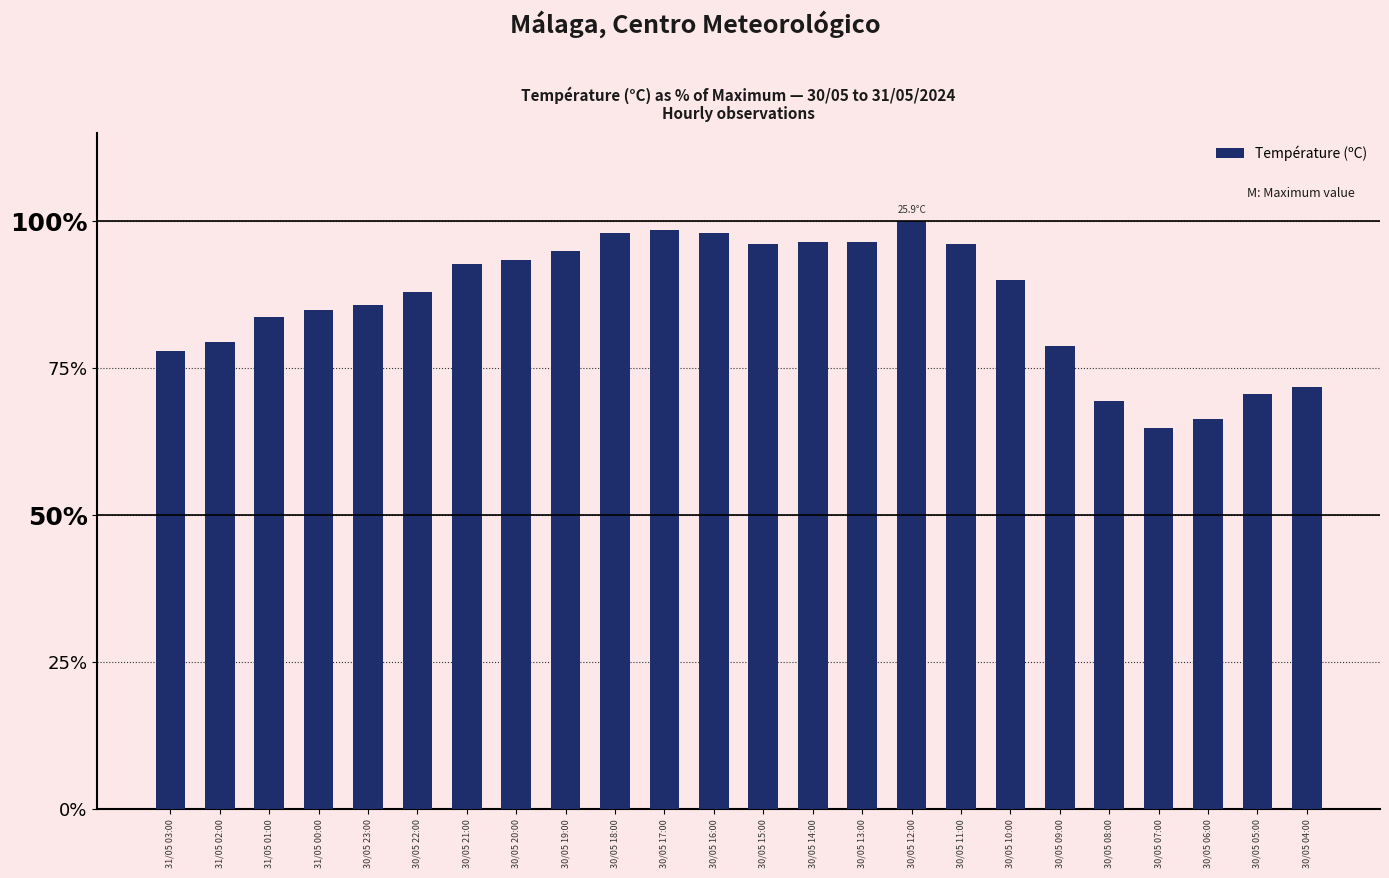

True or false: the data shows 113.2 at 30/05 04:00.

False